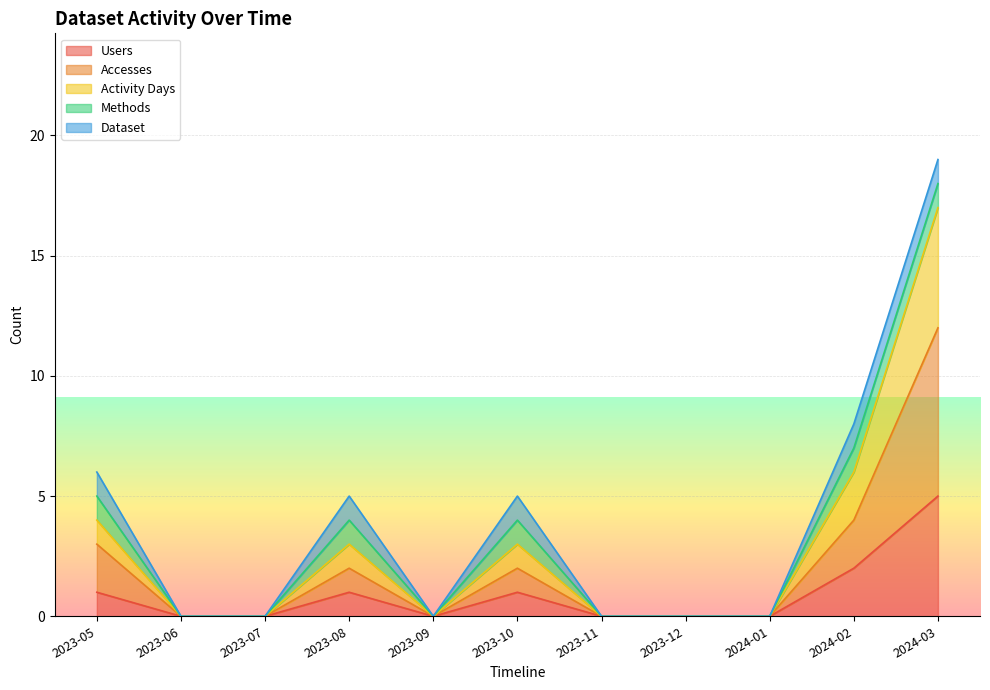

In Users, how many points are lower than both neighbors (excluding endpoints)?

1